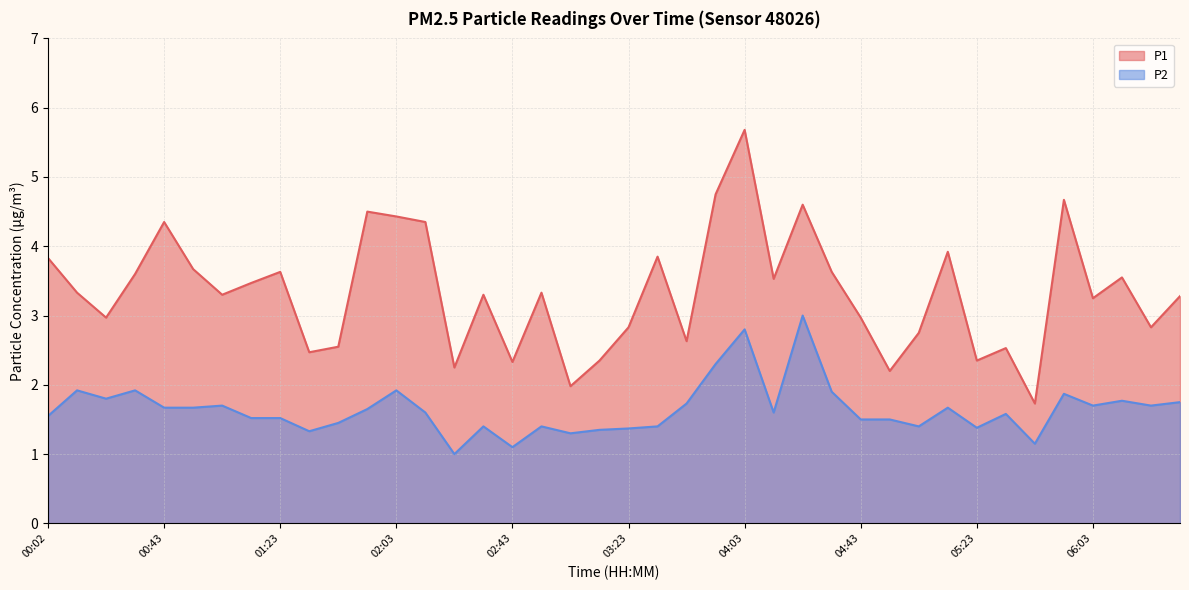

Read the P2 value at 00:02.

1.6